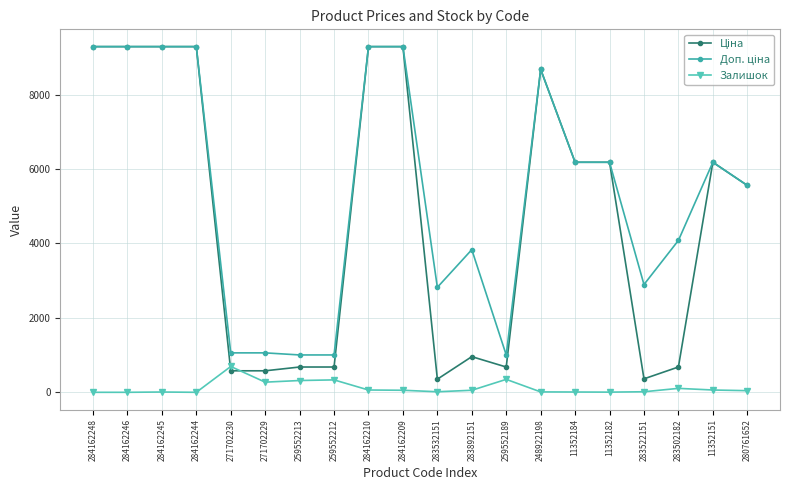

What is the spread (max minus min) of values at 284162248?

9290.5